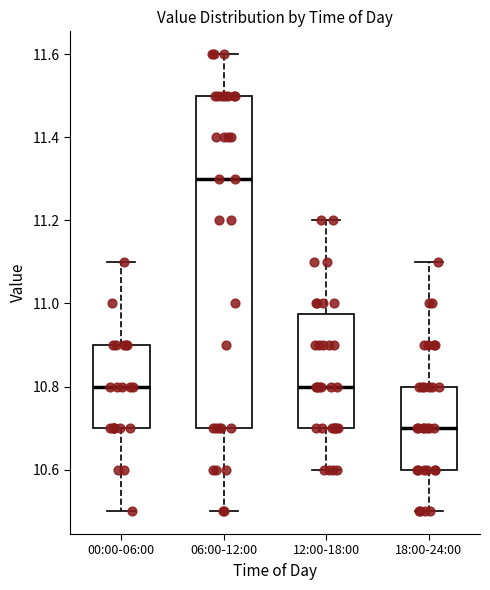

Reading left to right, read every box against the y-axis: the position of its median line, the range the box covers, and the ends of its whiskers. The values are not printed on the chart, so give them approximately, as read against the axis.

00:00-06:00: median 10.80, box 10.70 to 10.90, whiskers 10.50 to 11.10
06:00-12:00: median 11.30, box 10.70 to 11.50, whiskers 10.50 to 11.60
12:00-18:00: median 10.80, box 10.70 to 10.98, whiskers 10.60 to 11.20
18:00-24:00: median 10.70, box 10.60 to 10.80, whiskers 10.50 to 11.10